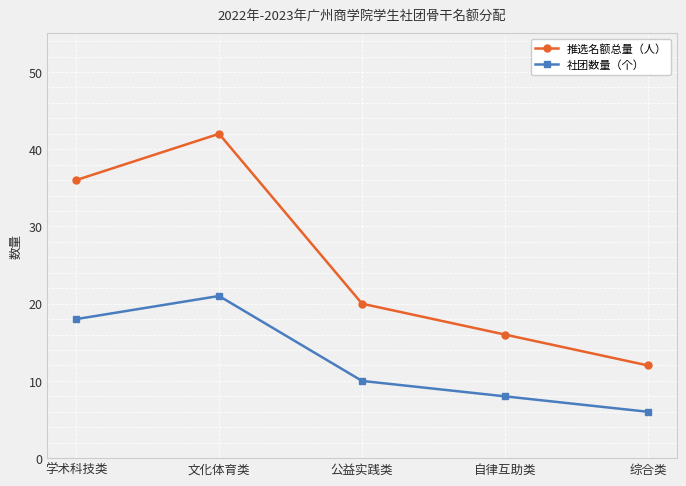

In 社团数量（个）, how many points are higher than both neighbors (excluding endpoints)?

1